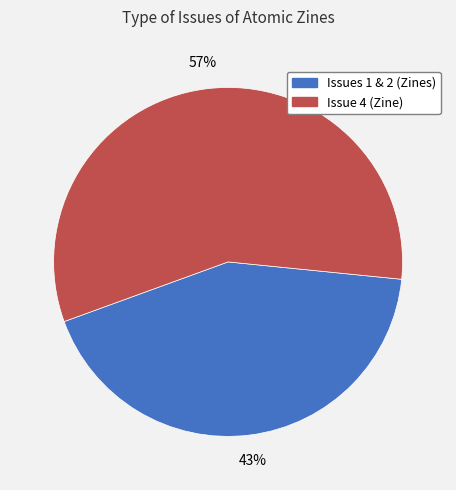

To the nearest percent, what is the difference between the largest and smallest slice percentages?

14%